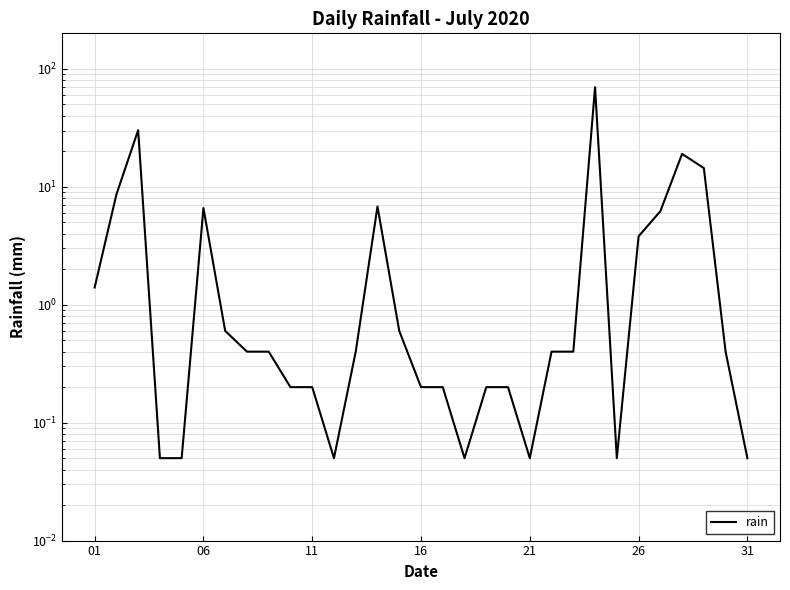

Is this an area chart (filled region under the line)?

No